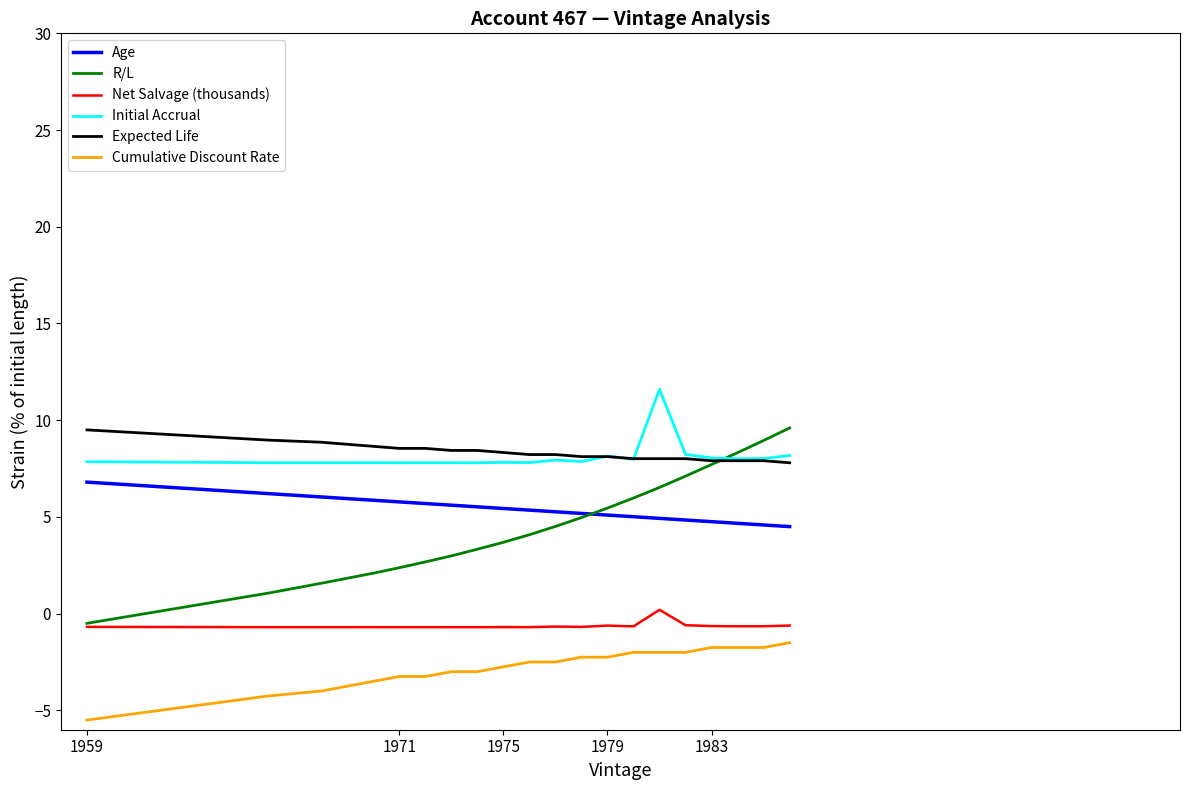

Which series has the largest range (max minus min)?

R/L